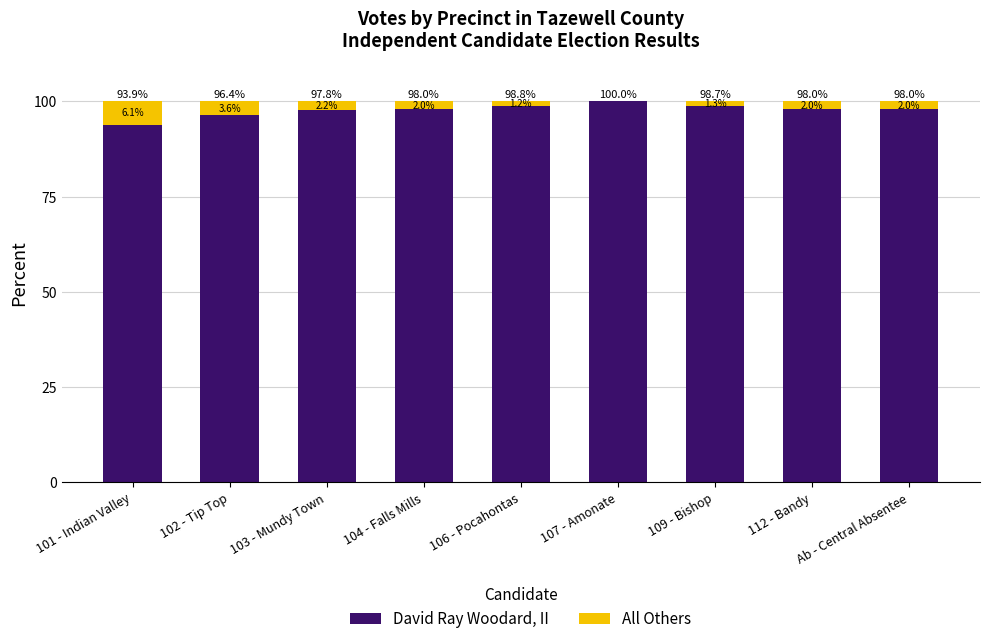

Count the number of categories in the chart.

9